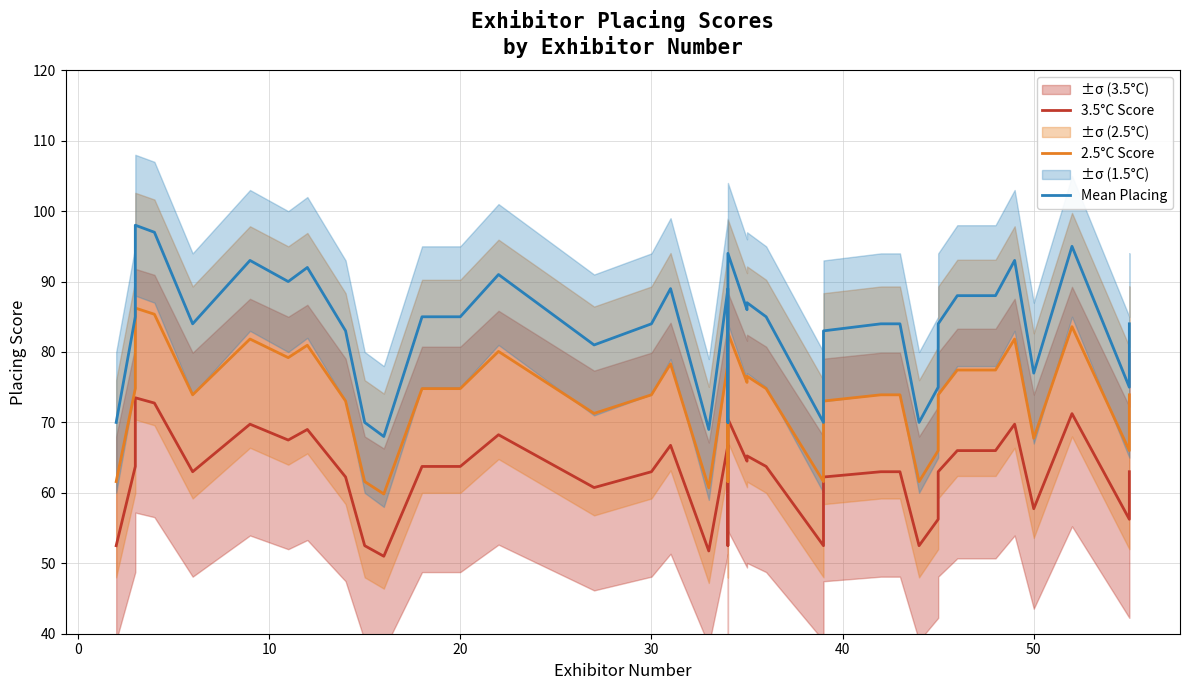

Rank the series by their maximum value, from highest to lowest.

Mean Placing, 2.5°C Score, 3.5°C Score